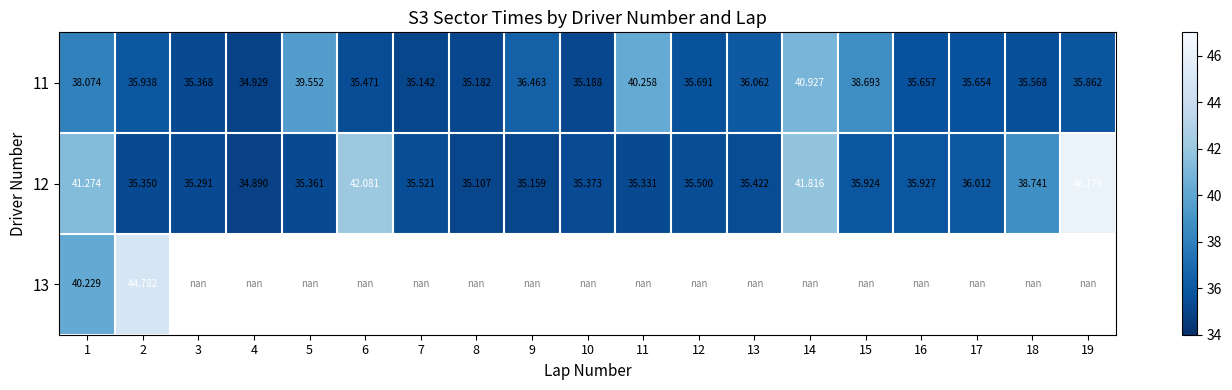

What is the difference between the highest and lowest values at 8?

0.1